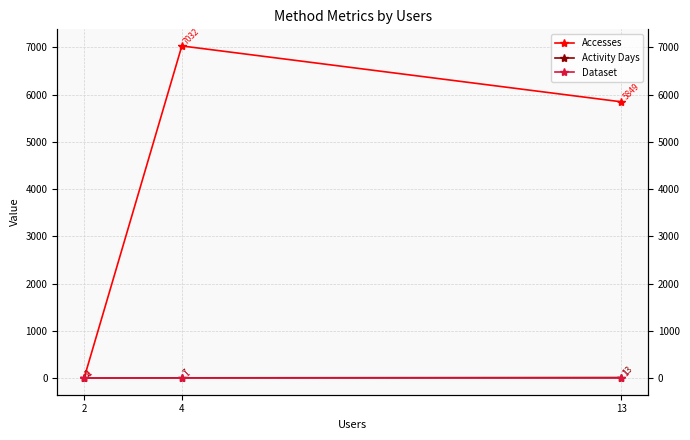

What is the value of the Activity Days point at the 3rd from the left?

2